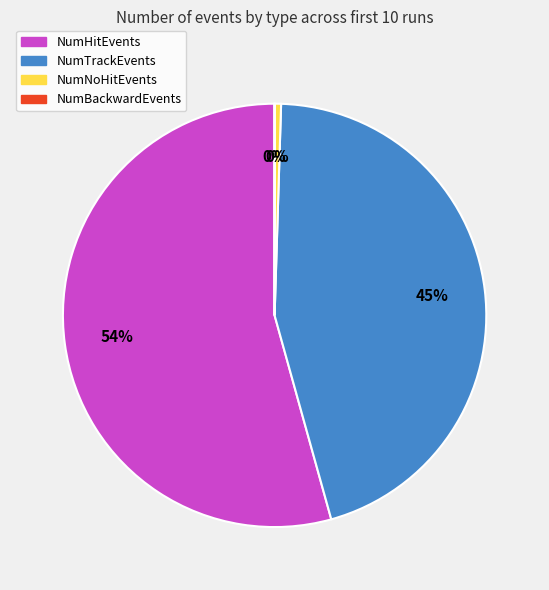

To the nearest percent, what is the average slice percentage?

25%